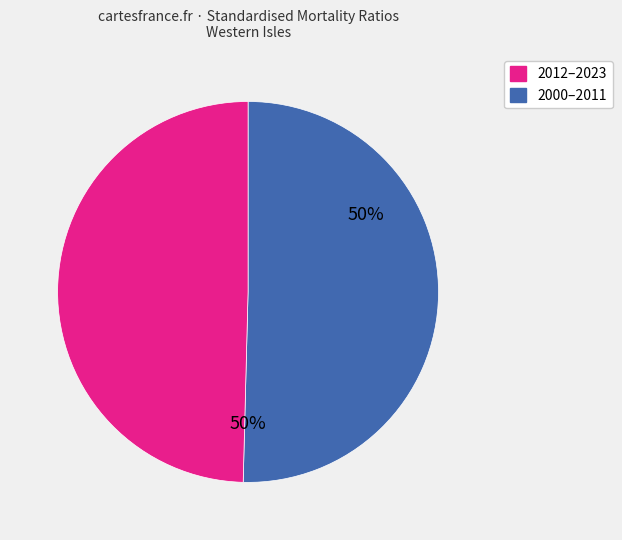

To the nearest percent, what is the average slice percentage?

50%